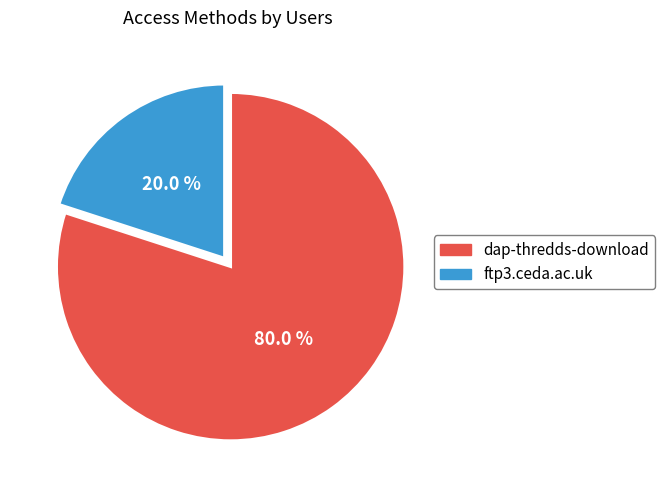

What is the total percentage of ftp3.ceda.ac.uk and dap-thredds-download?

100.0%